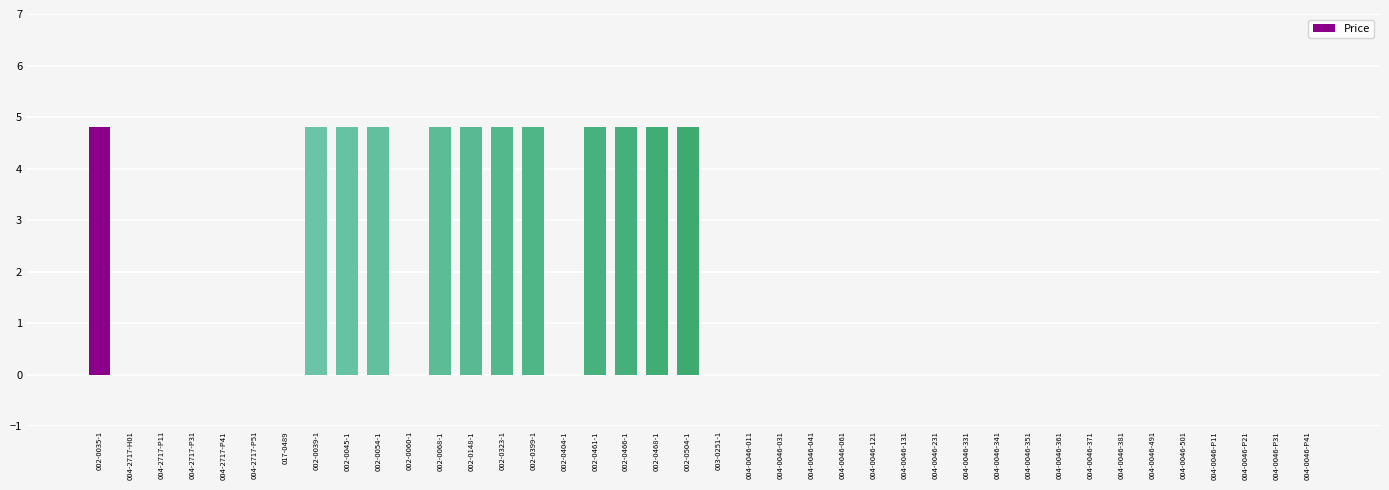

The chart shows a value of 4.8 at 002-0504-1. True or false?

True